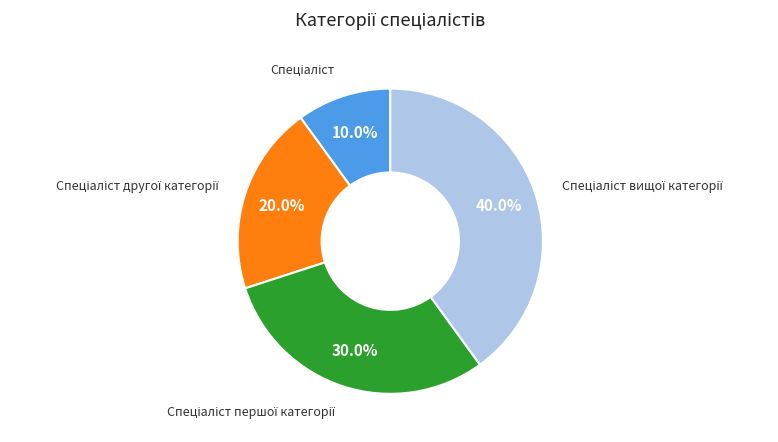

Is there any slice that represents more than half of the pie?

No